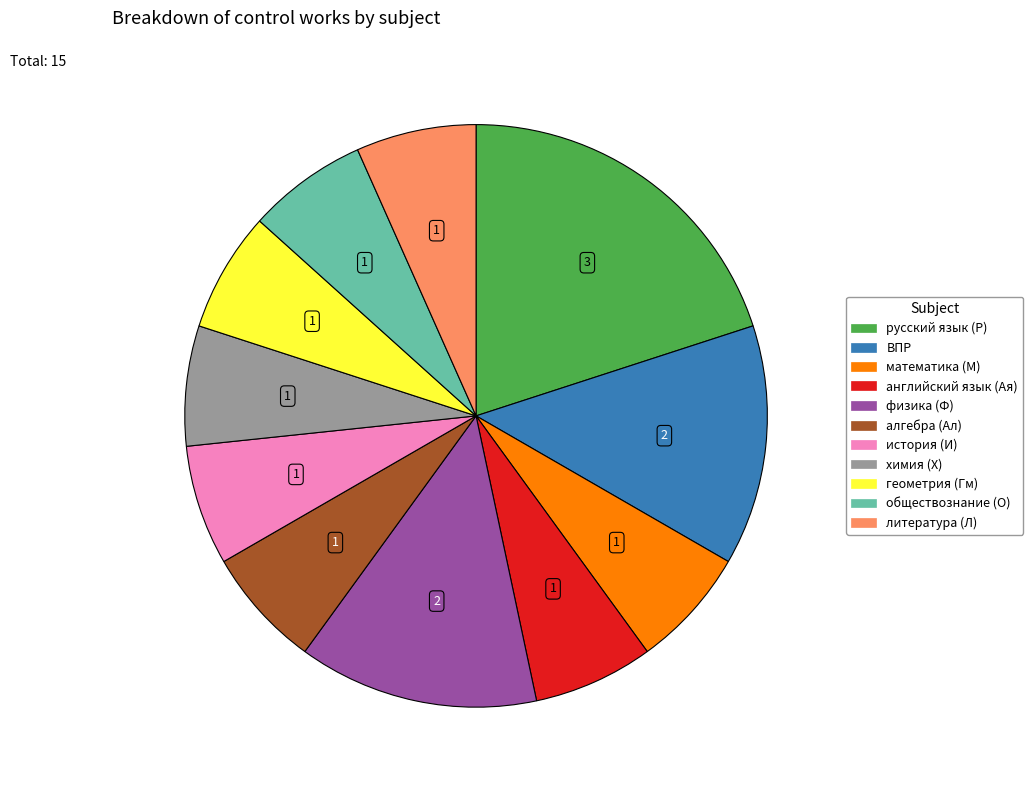

Is it true that английский язык (Ая) is 7% of the pie?

True